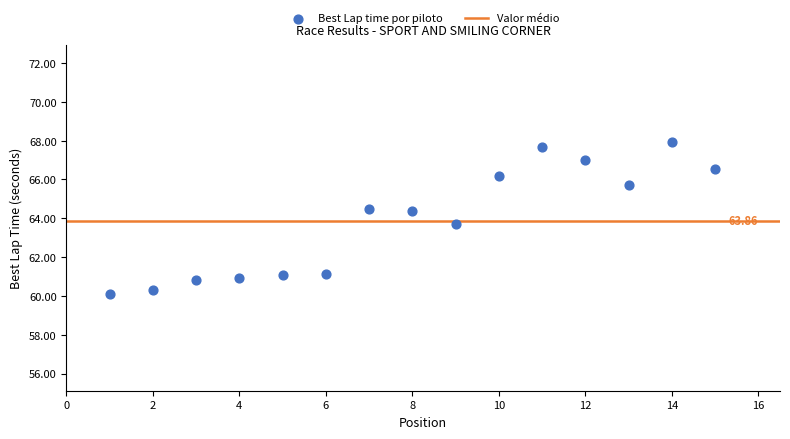

What is the range of Y values (max minus min)?

7.8